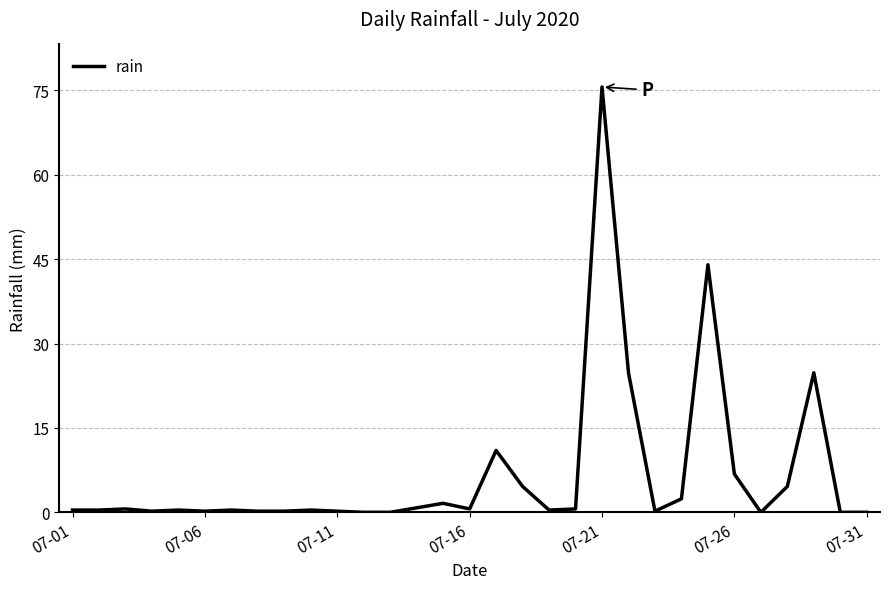

What is the maximum value shown in the chart?

75.6